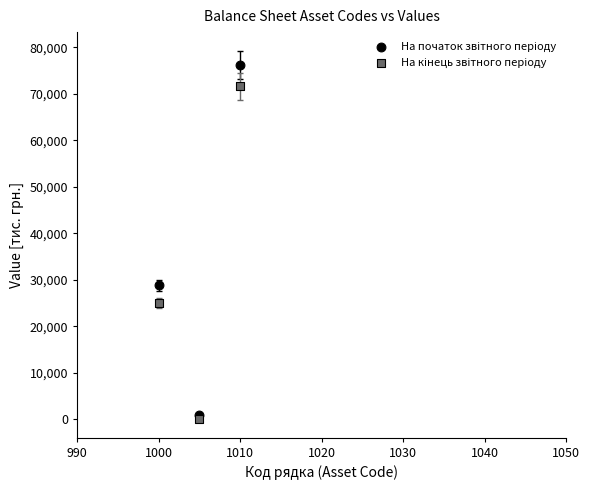

What is the X range (max minus min) for the scatter plot?

10